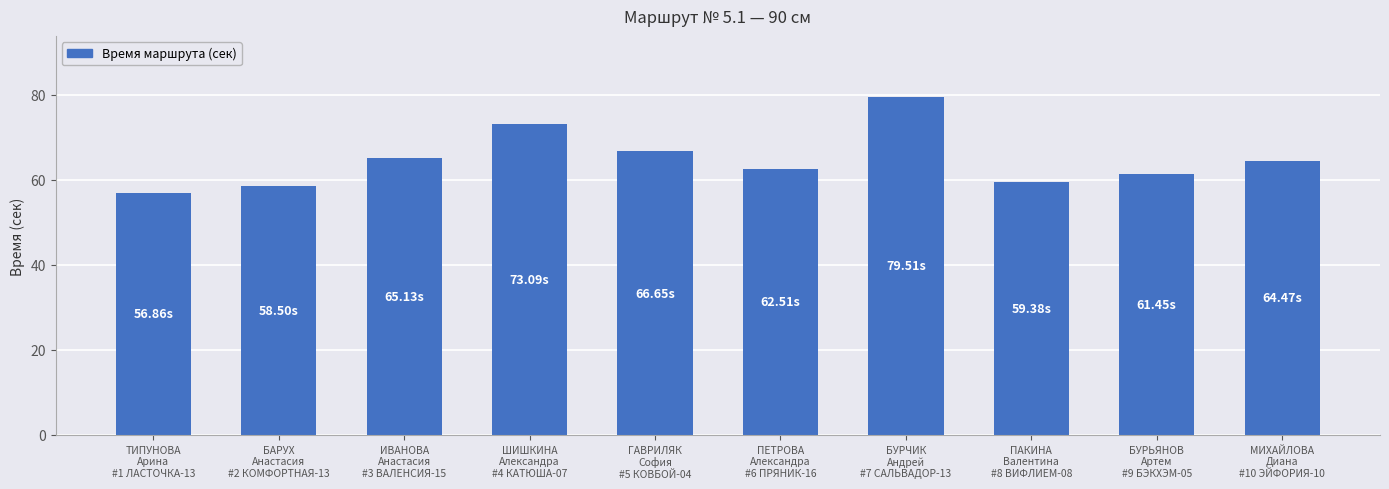

Which category has the highest value across all series?

БУРЧИК
Андрей
#7 САЛЬВАДОР-13